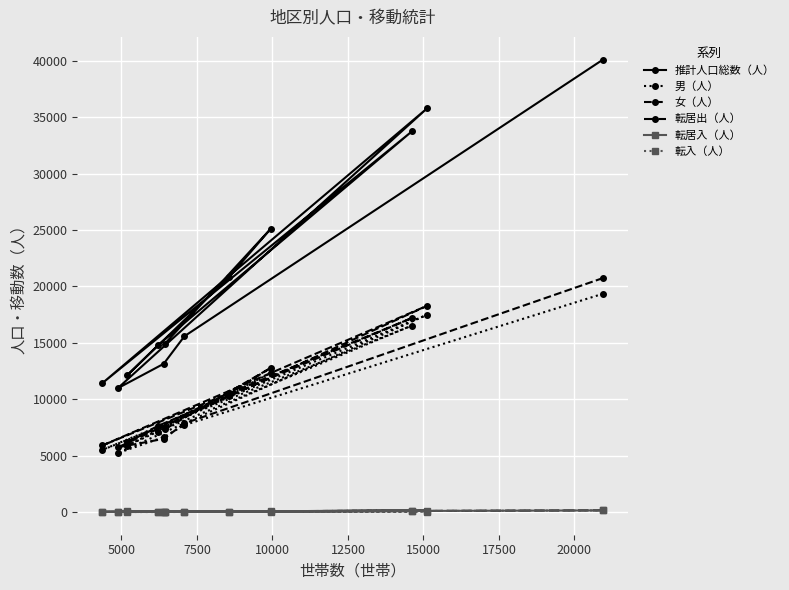

How many data points in 転入（人） are less than 33?

6